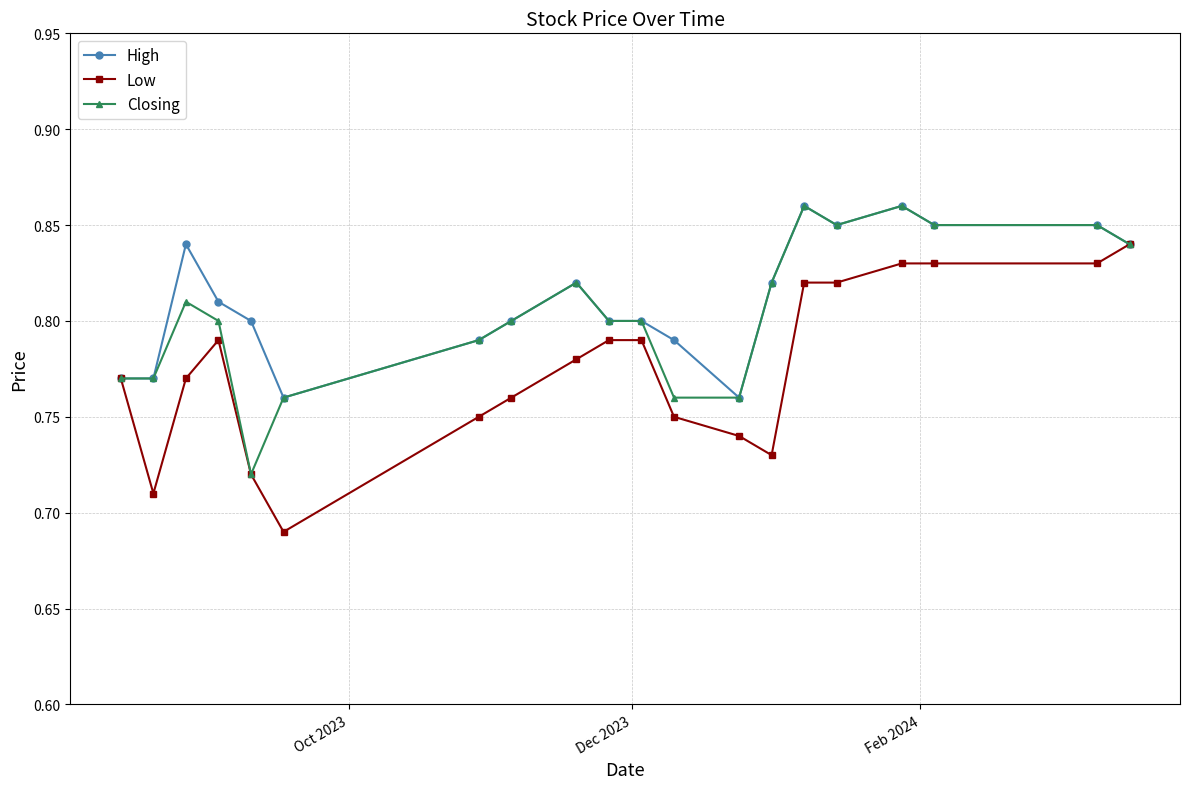

True or false: High has more than 0 points higher than both neighbors.

True